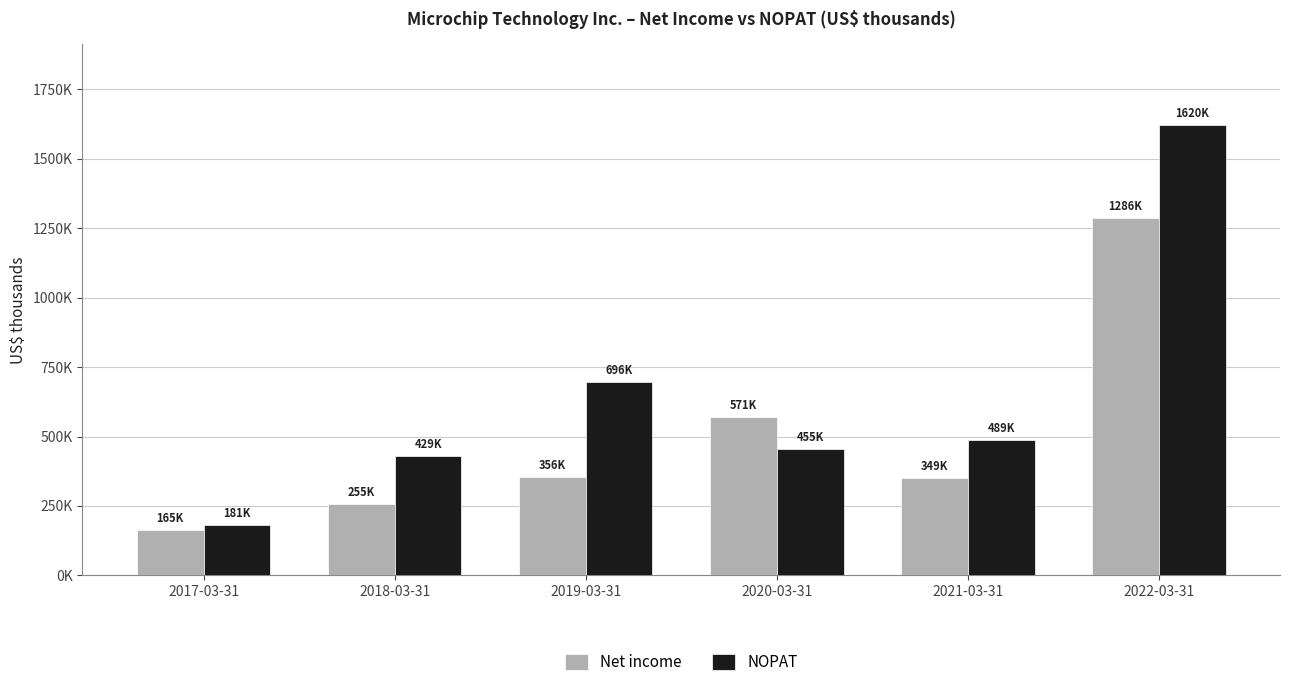

What are all the series names shown in the legend?

Net income, NOPAT